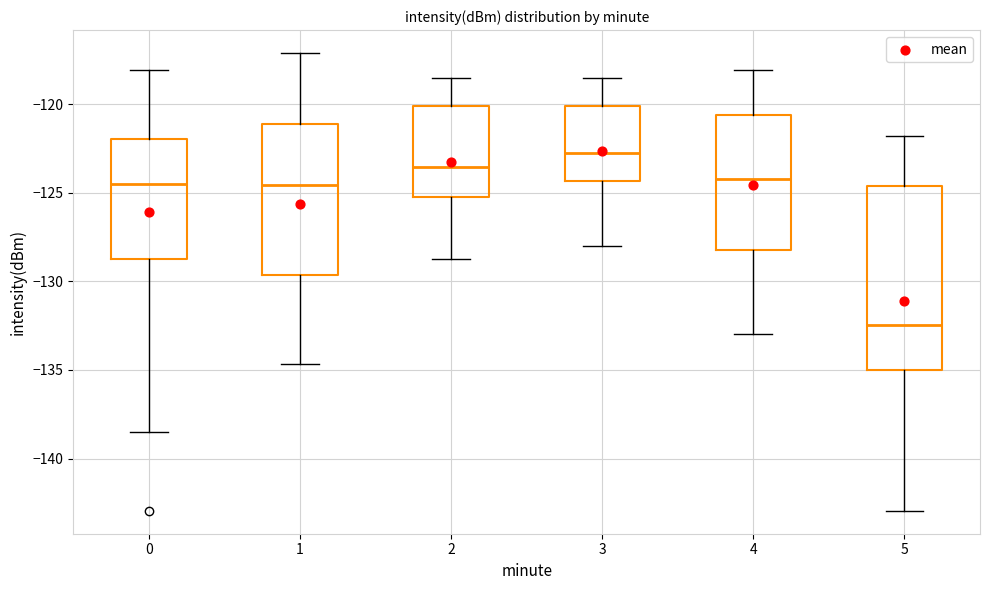

Reading left to right, transcribe this box plot: for each box, give where its median line is, the range the box spans, and where its two whiskers end, as read against the y-axis. The values are not printed on the chart, so give them approximately, as read against the axis.

0: median -124.5, box -129.0 to -122.0, whiskers -138.5 to -118.0
1: median -124.5, box -129.5 to -121.0, whiskers -134.5 to -117.0
2: median -123.5, box -125.5 to -120.0, whiskers -129.0 to -118.5
3: median -123.0, box -124.5 to -120.0, whiskers -128.0 to -118.5
4: median -124.0, box -128.0 to -120.5, whiskers -133.0 to -118.0
5: median -132.5, box -135.0 to -124.5, whiskers -143.0 to -122.0